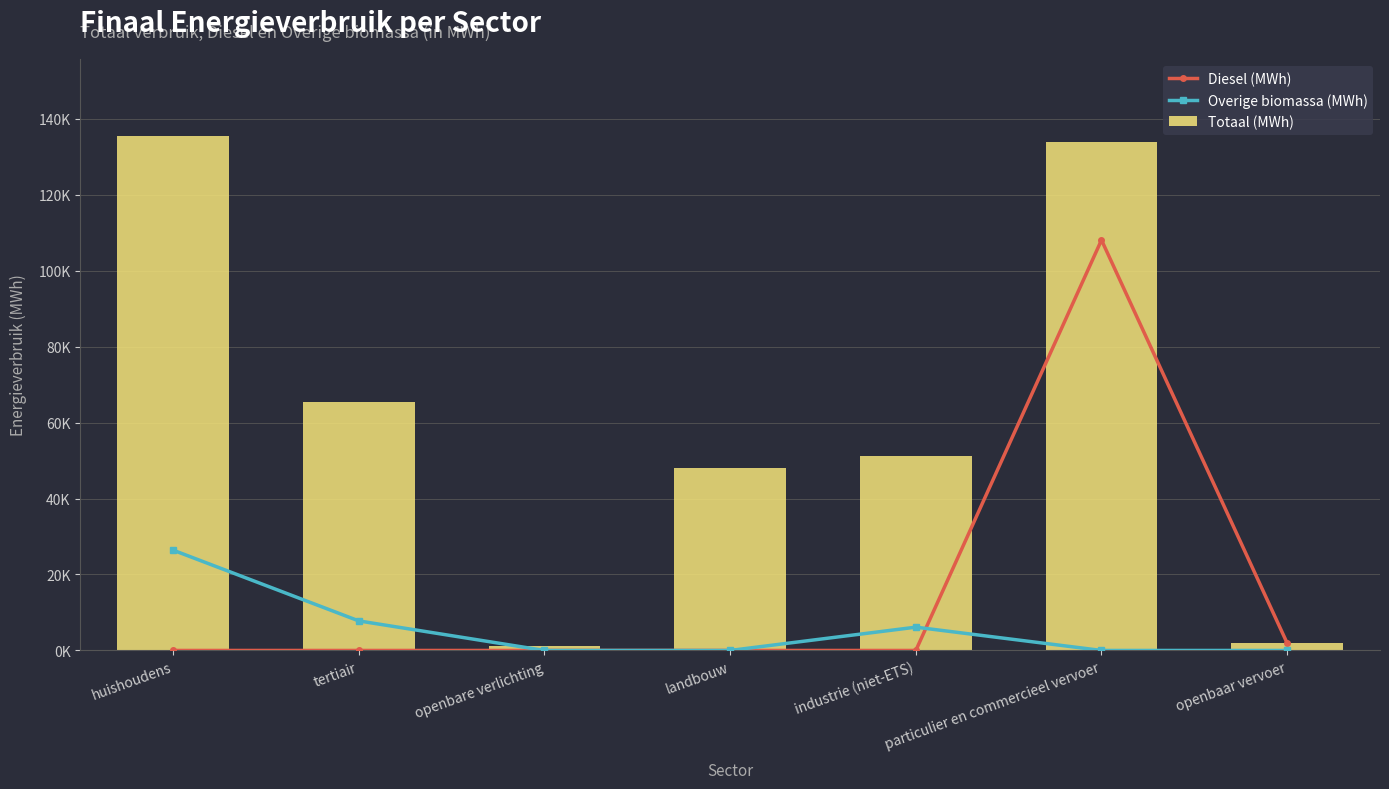

Which series has the largest total across all categories?

Totaal (MWh)